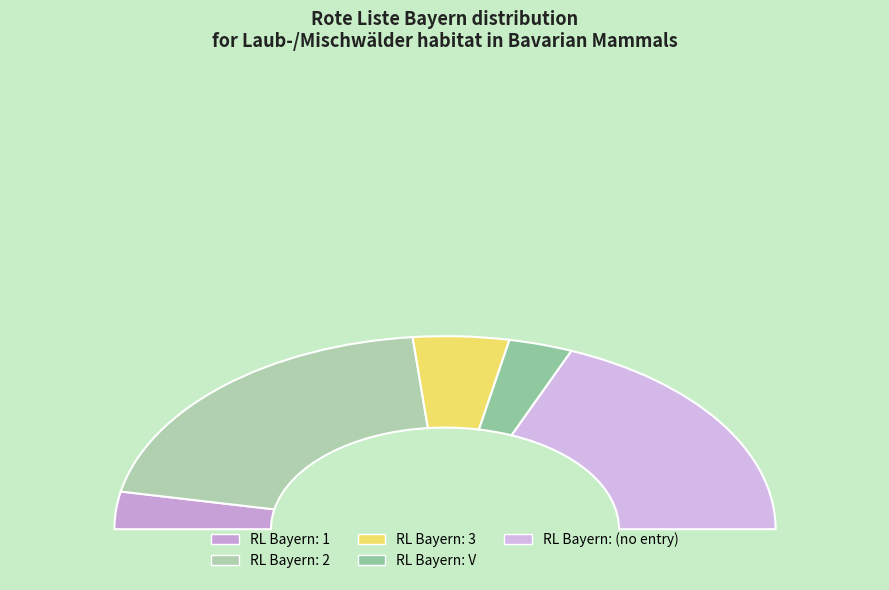

Does any single category account for the majority?

No